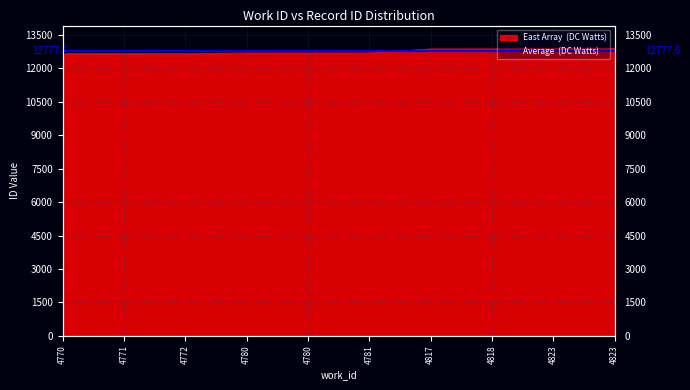

The value at 4781 is 21553. True or false?

False